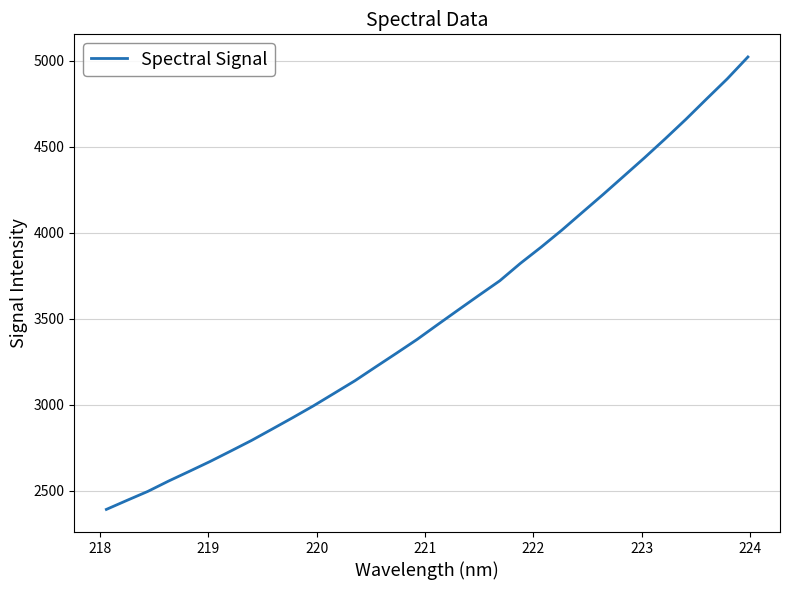

What is the greatest value displayed?

5023.0